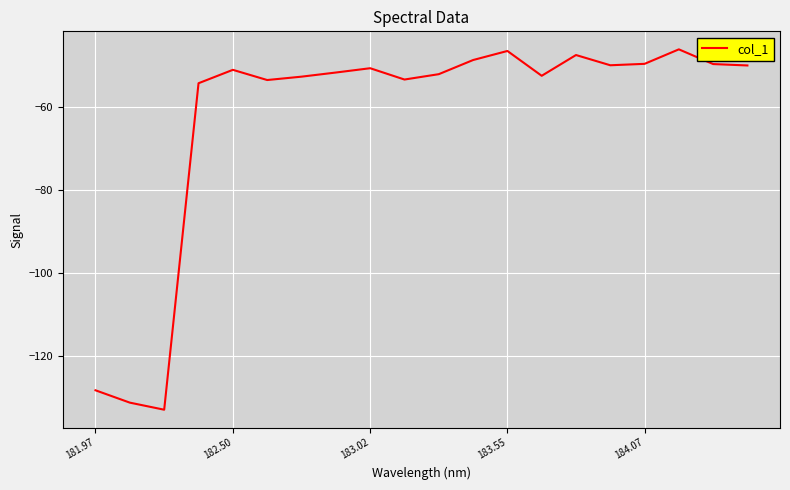

What is the maximum value shown in the chart?

-46.1